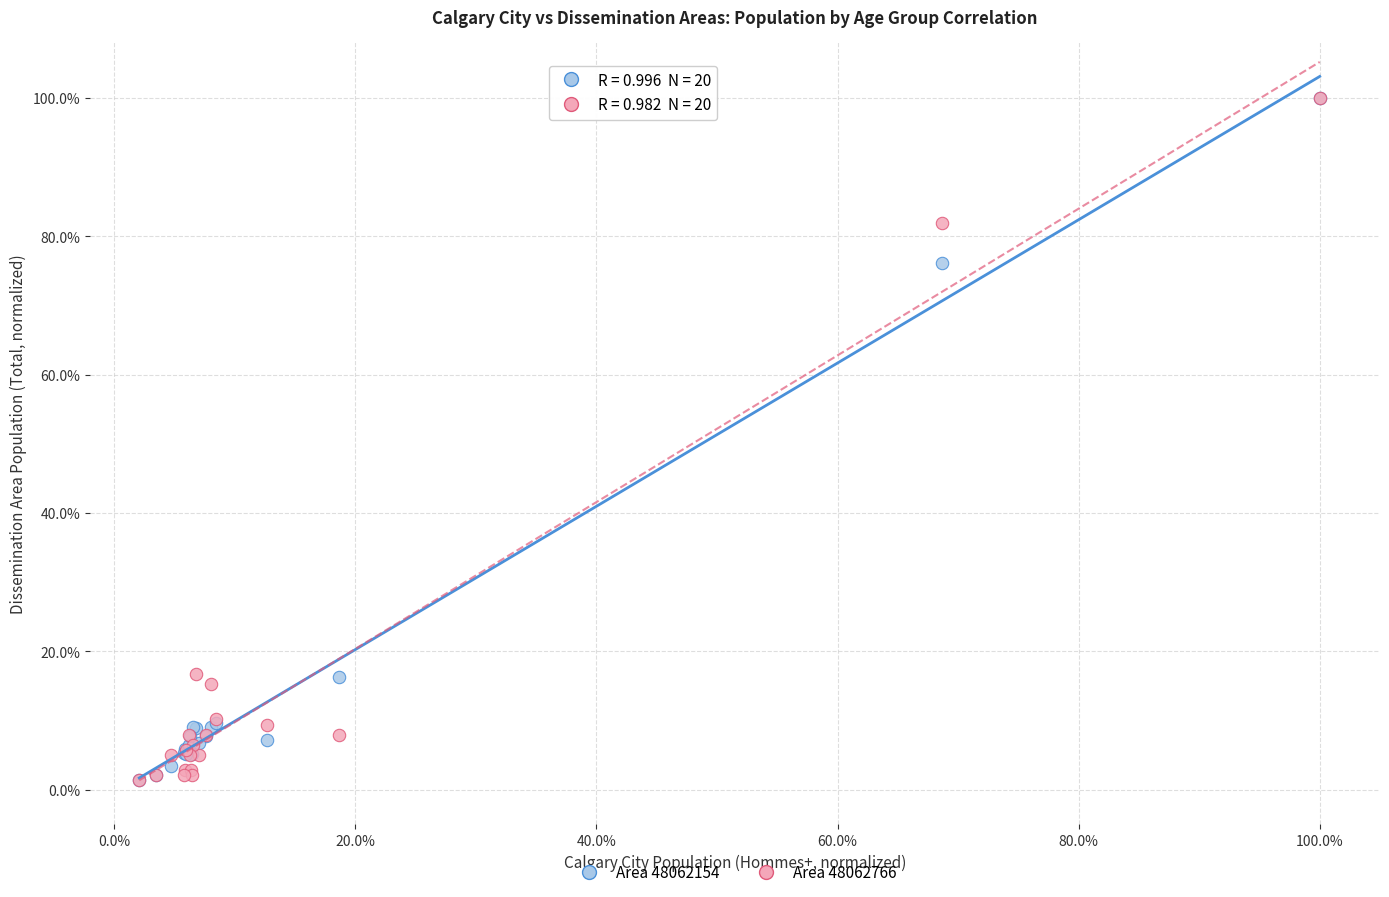

Across all series, what Y value is closest to 50?

76.1